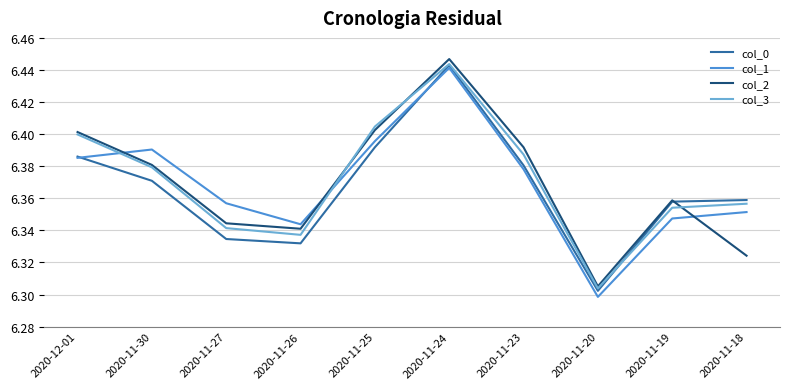

What position from the right is 2020-11-30?

9